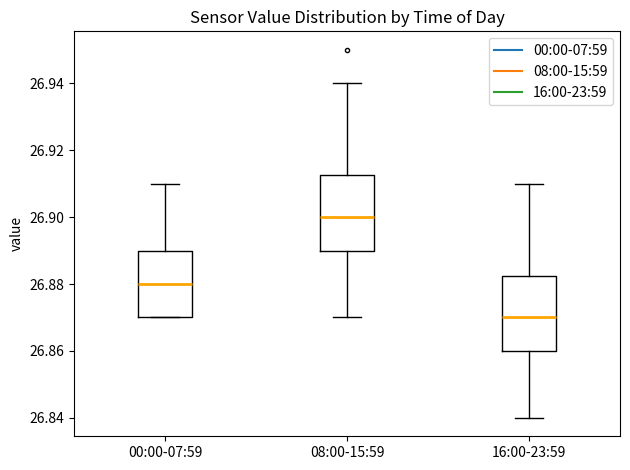

Reading left to right, transcribe this box plot: for each box, give where its median line is, the range the box spans, and where its two whiskers end, as read against the y-axis. The values are not printed on the chart, so give them approximately, as read against the axis.

00:00-07:59: median 26.880, box 26.870 to 26.890, whiskers 26.870 to 26.910
08:00-15:59: median 26.900, box 26.890 to 26.912, whiskers 26.870 to 26.940
16:00-23:59: median 26.870, box 26.860 to 26.882, whiskers 26.840 to 26.910